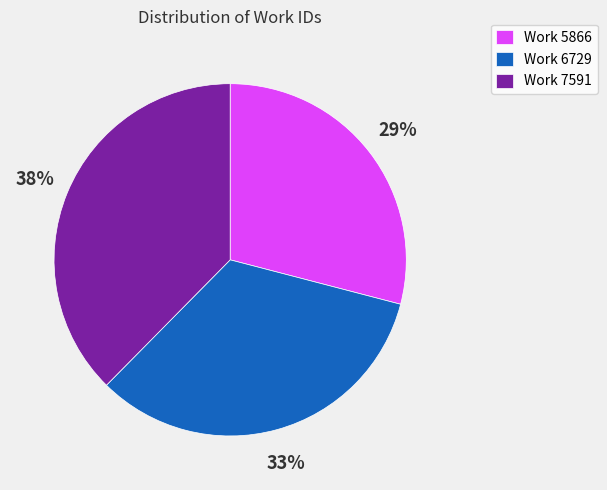

Approximately how many times larger is the value at Work 5866 compared to Work 7591?

0.8